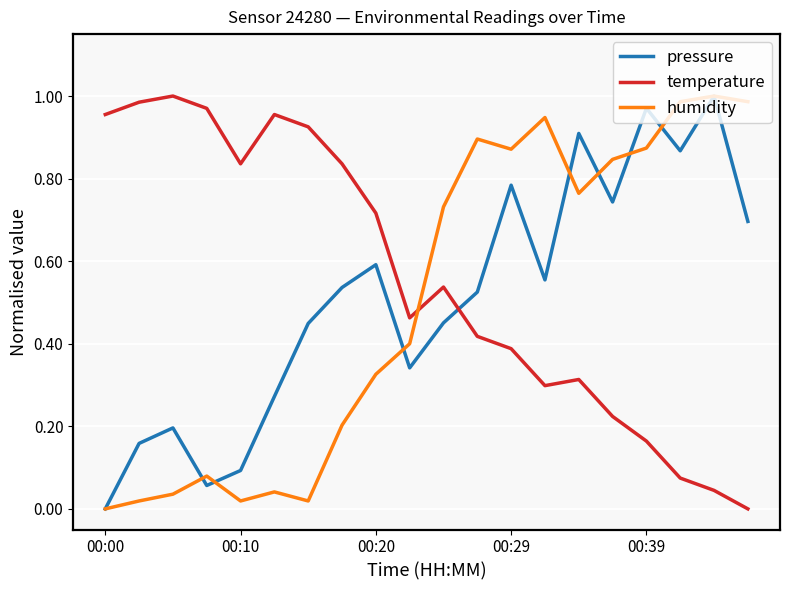

After their last crossing, which series has the higher values: humidity or temperature?

humidity